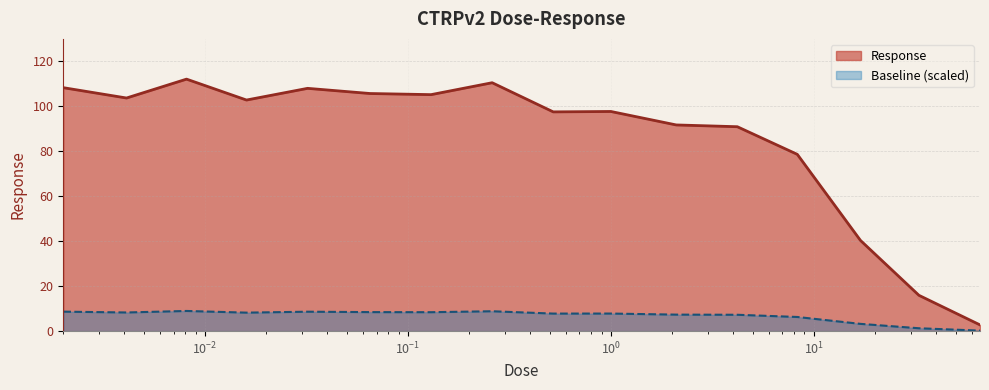

What is the value of the 16th point from the left?

0.2